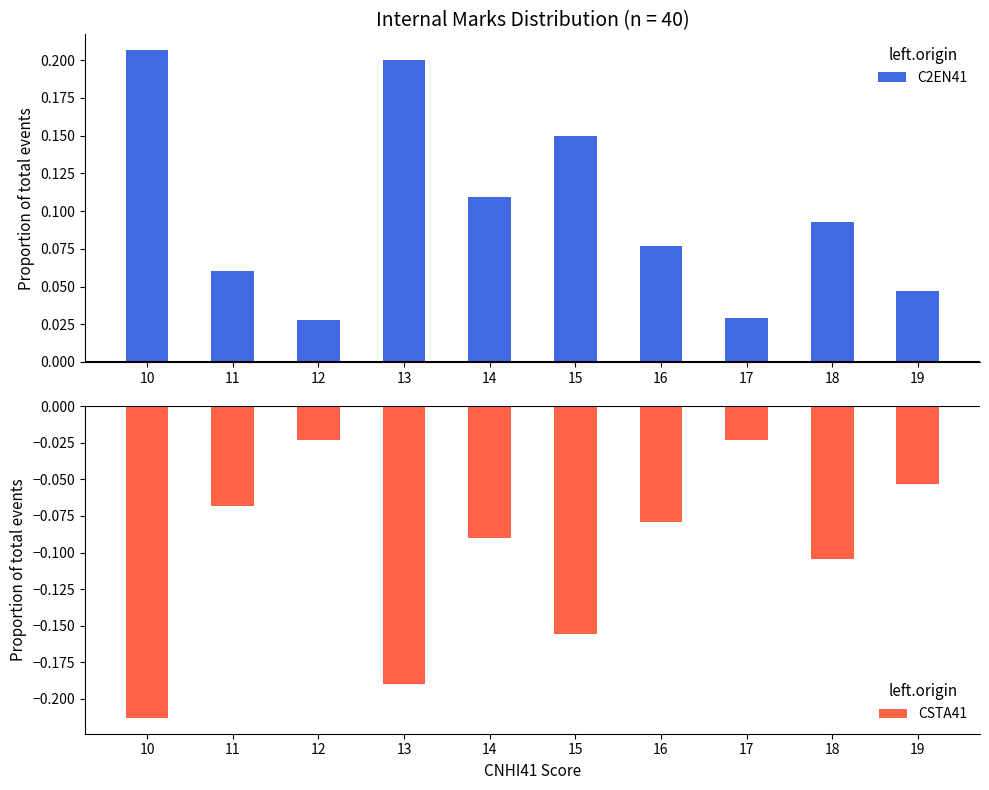

Reading right to left, transcribe all the data shown in this chart.

C2EN41: 0.0	0.1	0.0	0.1	0.1	0.1	0.2	0.0	0.1	0.2
CSTA41: -0.1	-0.1	-0.0	-0.1	-0.2	-0.1	-0.2	-0.0	-0.1	-0.2